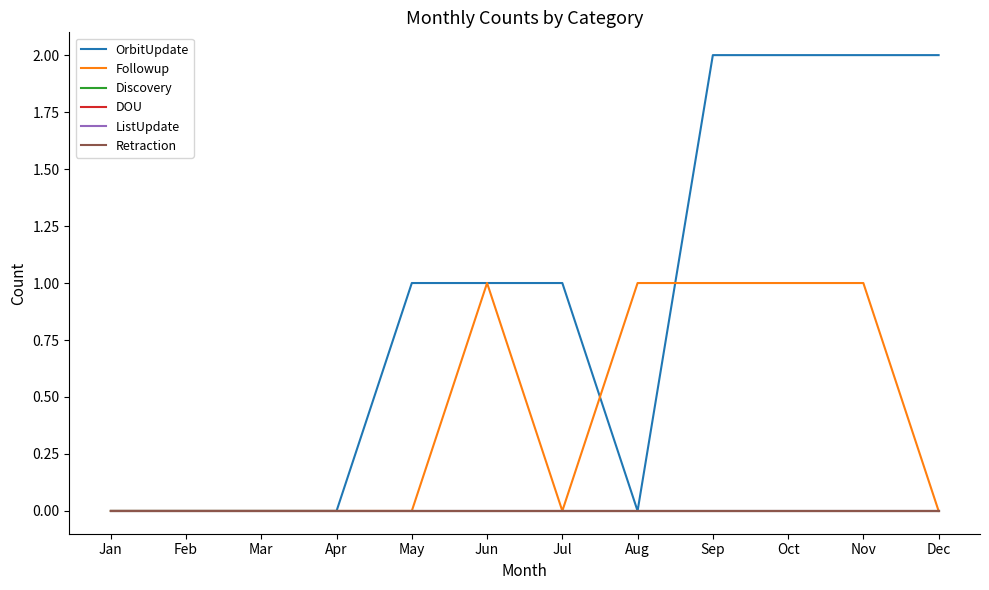

At how many categories does at least one series exceed 0?

8